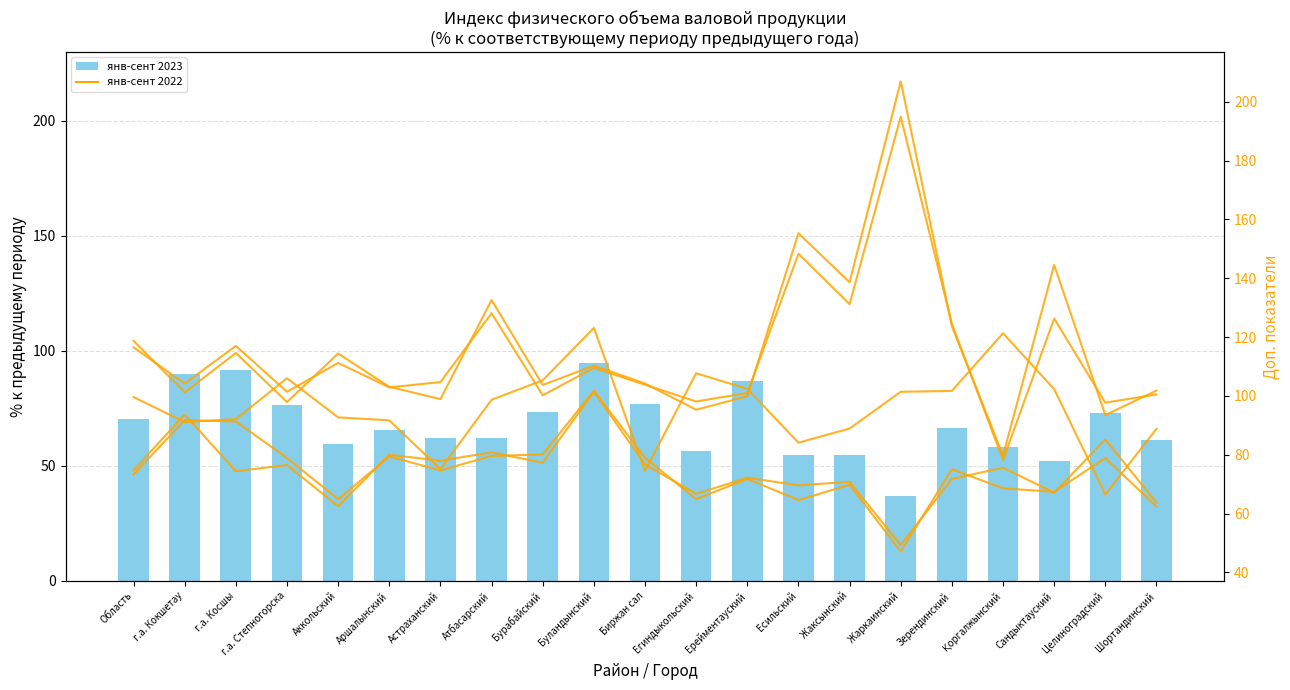

Read the янв-сент 2023 value at Егиндыкольский.

56.3